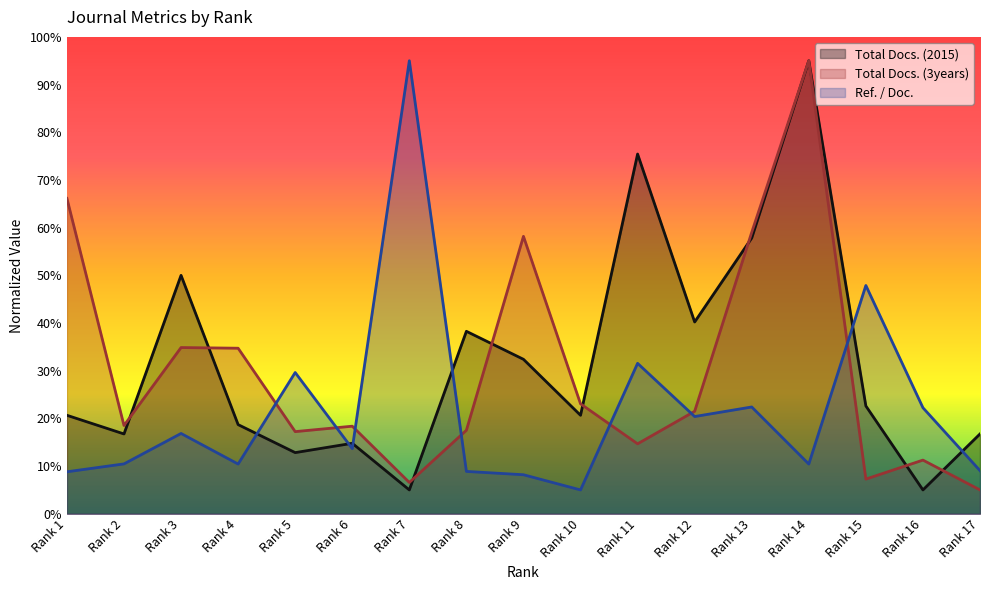

How many distinct data groups are displayed?

3